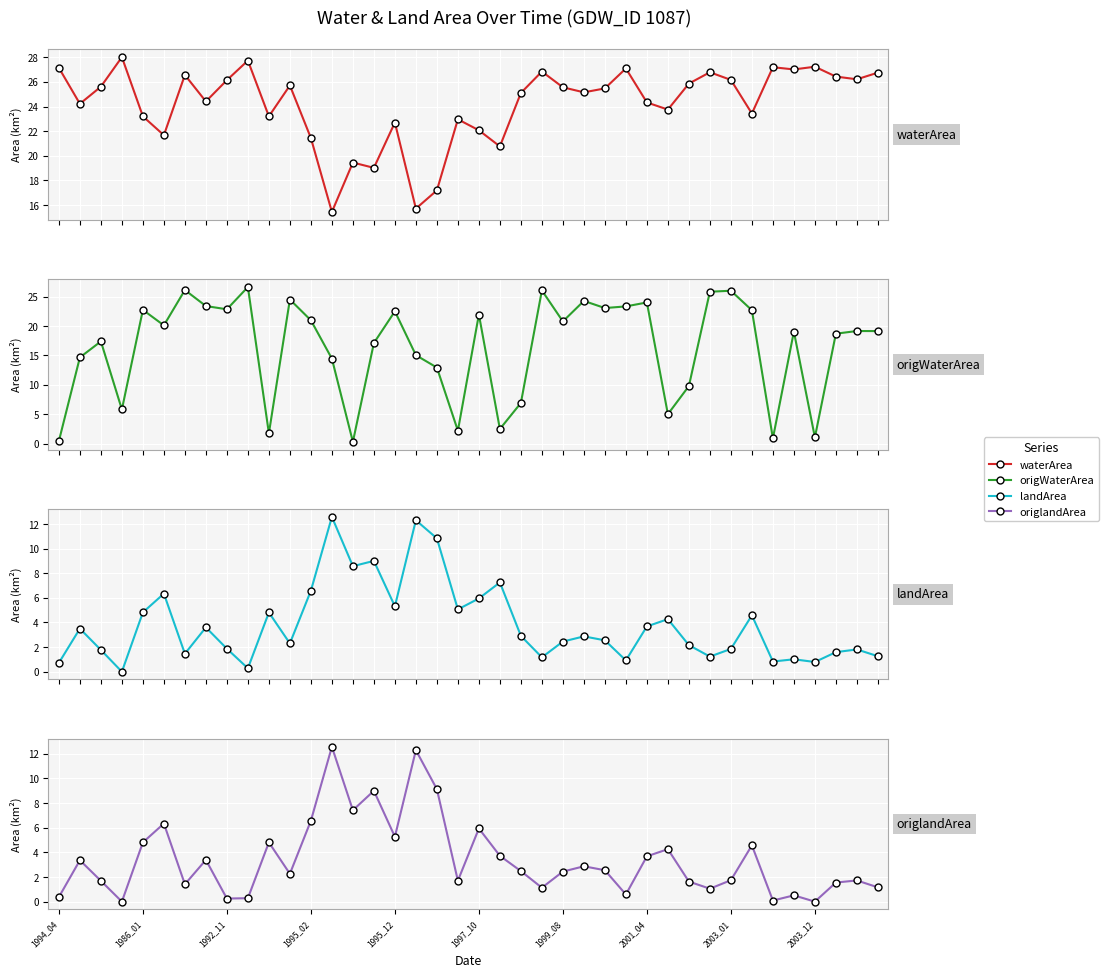

True or false: waterArea has more than 2 interior local peaks.

True